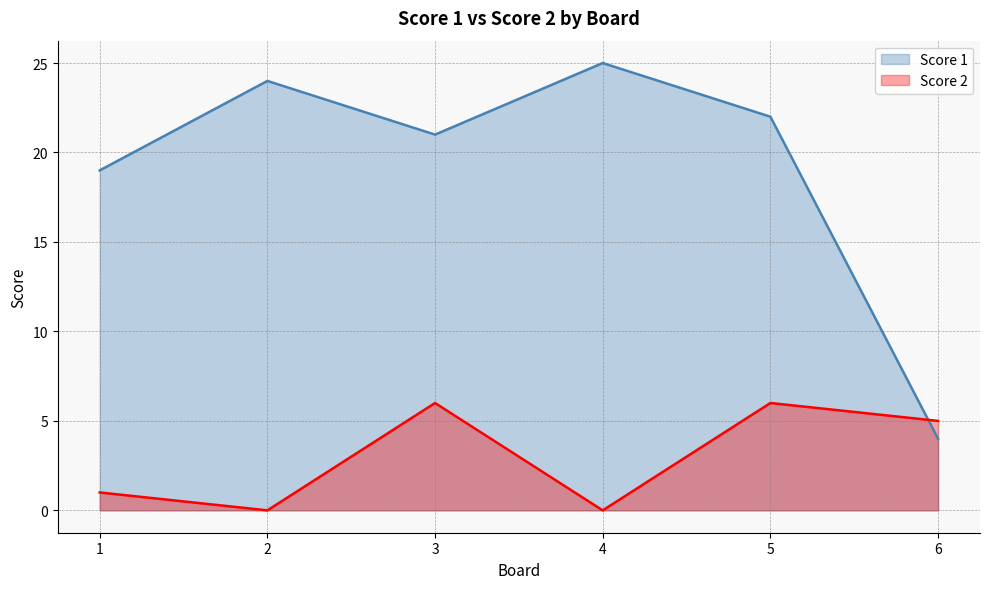

Where do Score 2 and Score 1 first cross each other?

5 and 6